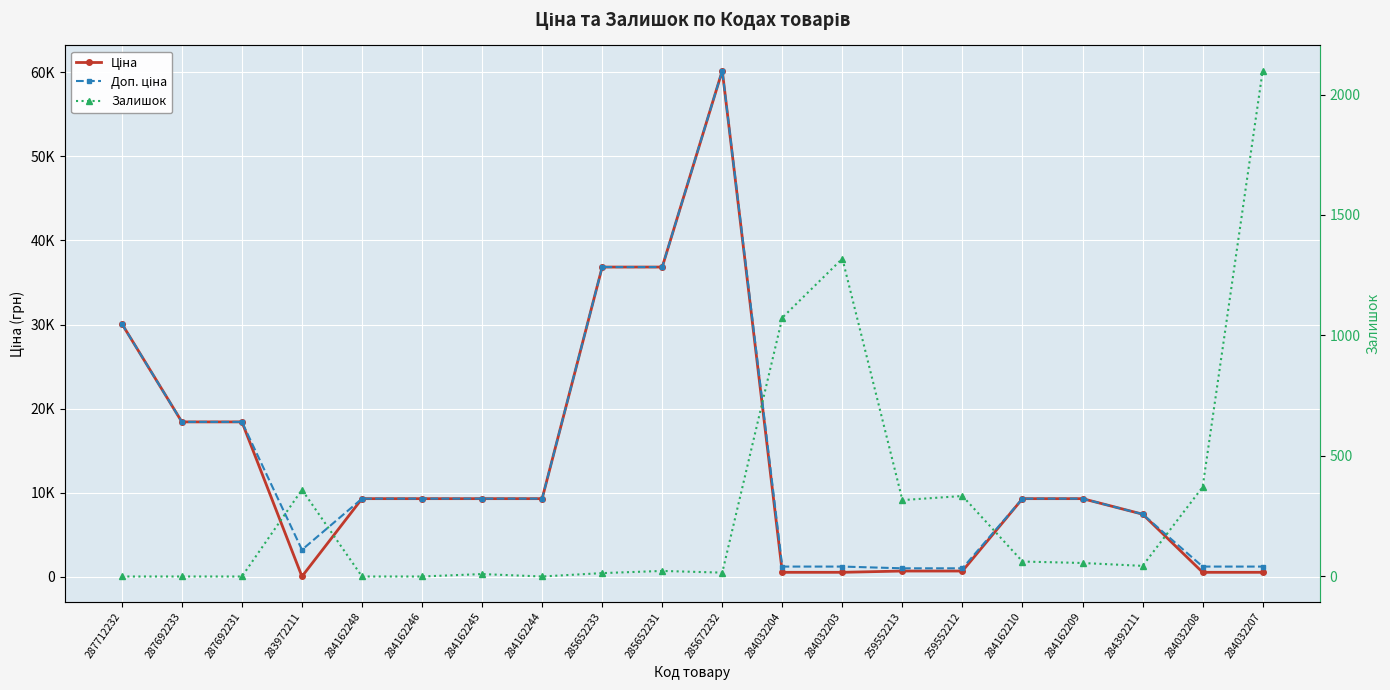

How many interior local peaks does the Залишок series have?

5